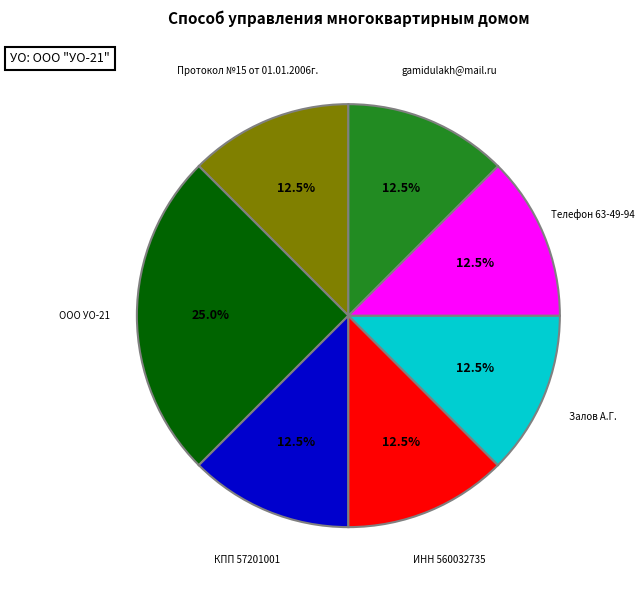

Does any single category account for the majority?

No